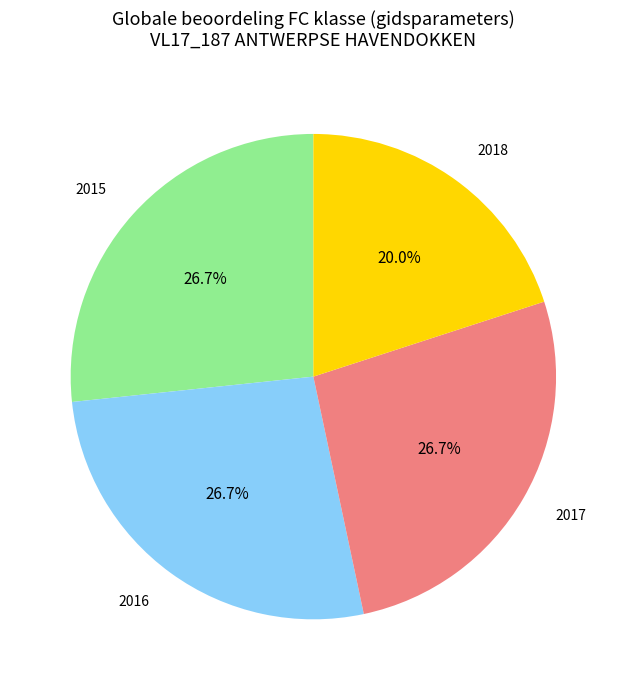

Is there any slice that represents more than half of the pie?

No